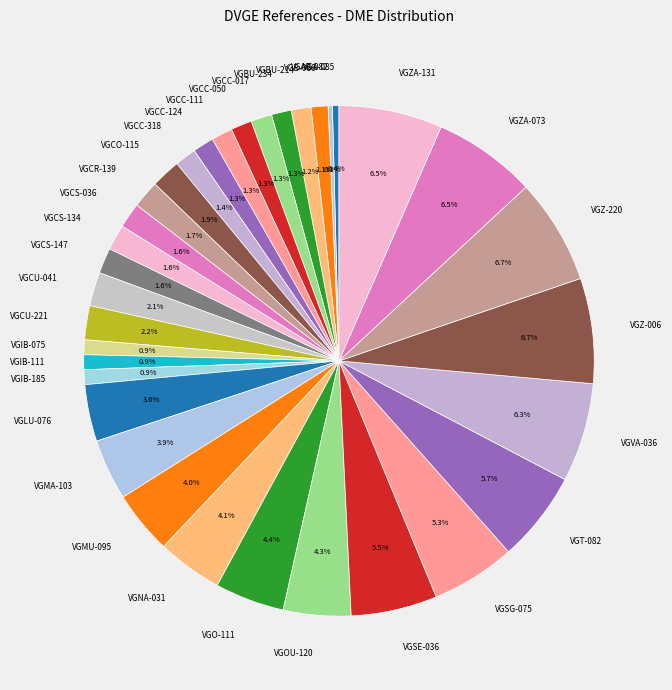

What percentage do VGZA-131 and VGCU-221 together represent?

8.7%